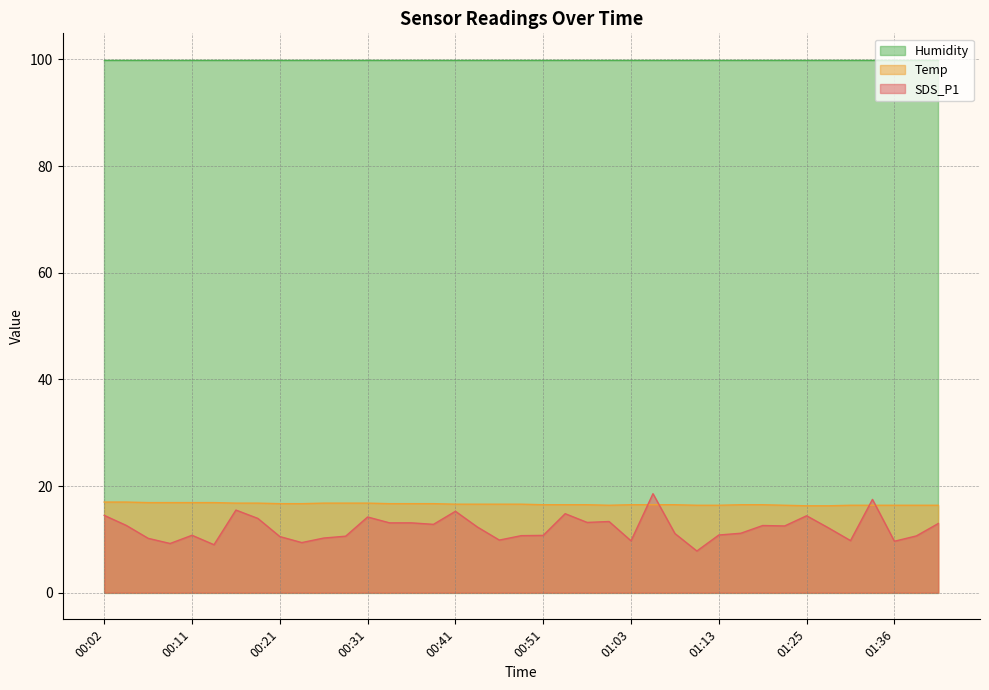

Which series has the widest spread of values?

SDS_P1